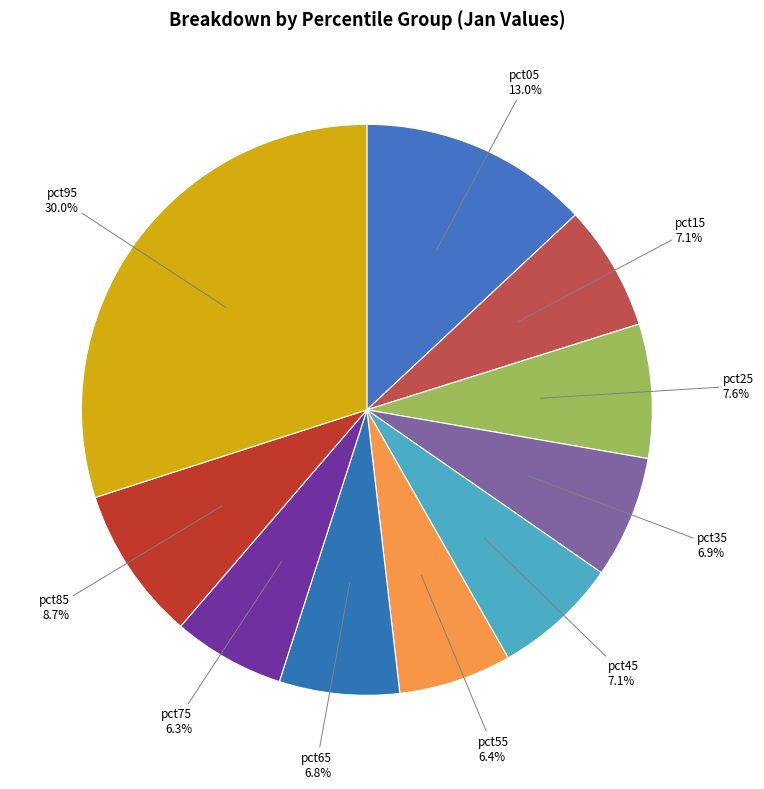

The pct45 slice represents 7% of the pie. True or false?

True